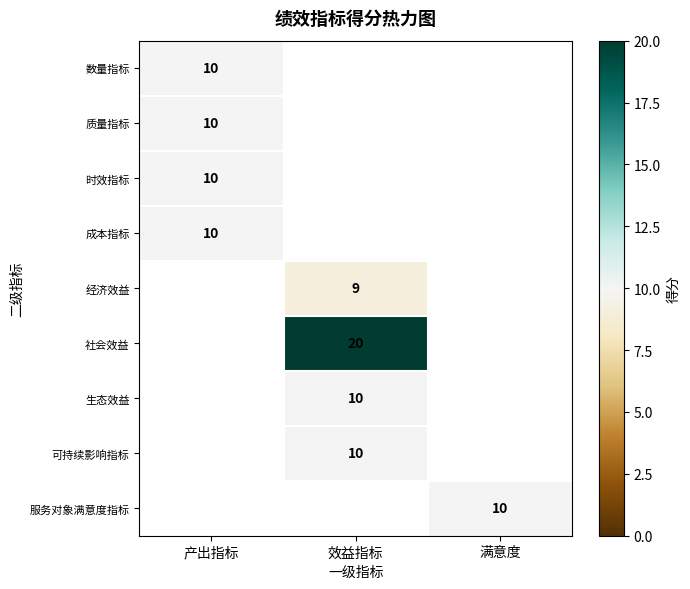

Is it true that 可持续影响指标 equals 10 at 效益指标?

True